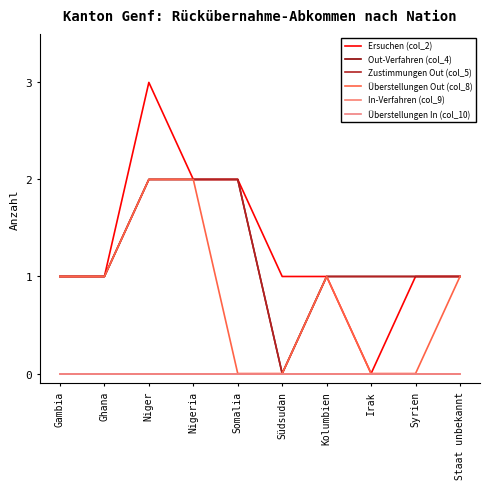

Does the chart display data point markers on the line(s)?

No